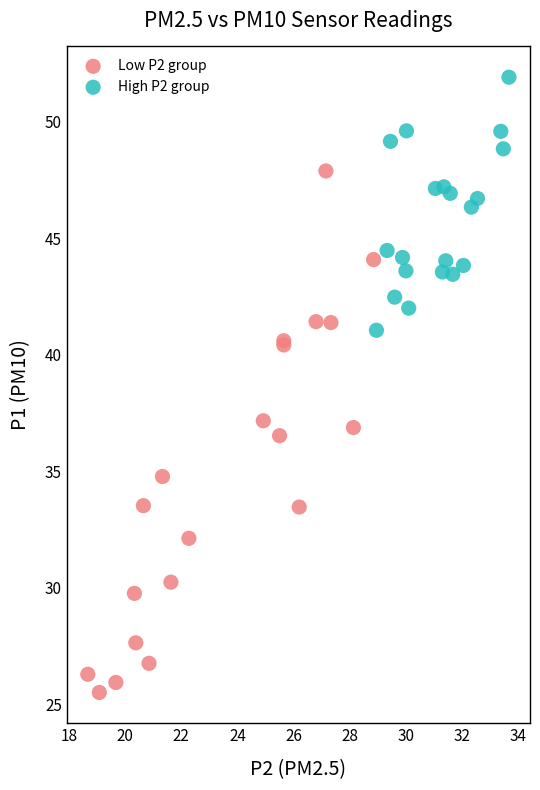

Which series has the largest Y range (max minus min)?

Low P2 group